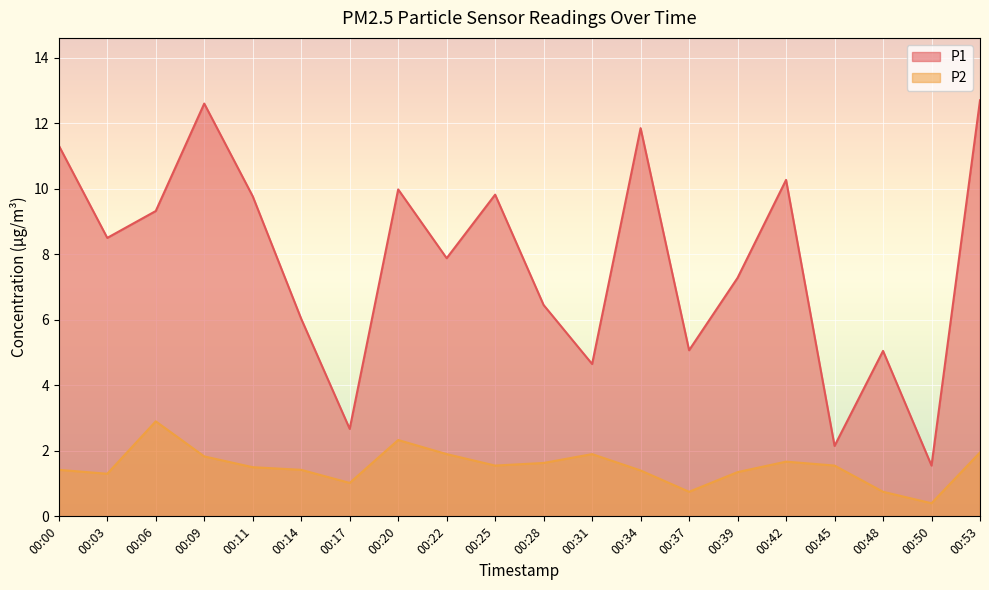

Where is P2 nearest to the value 1?

00:17